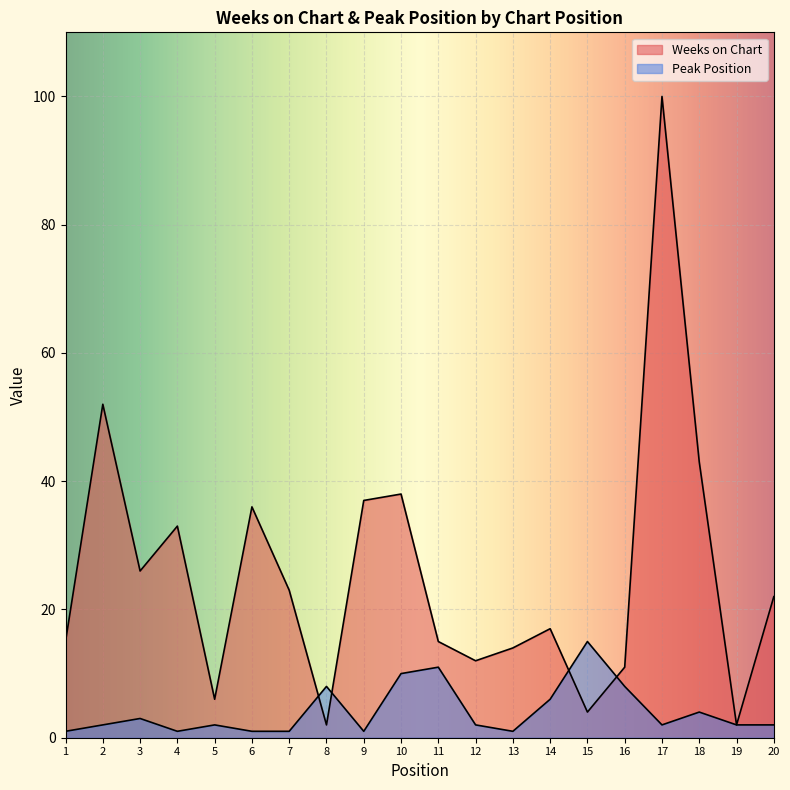

What is the difference between the highest and lowest values at 10?

28